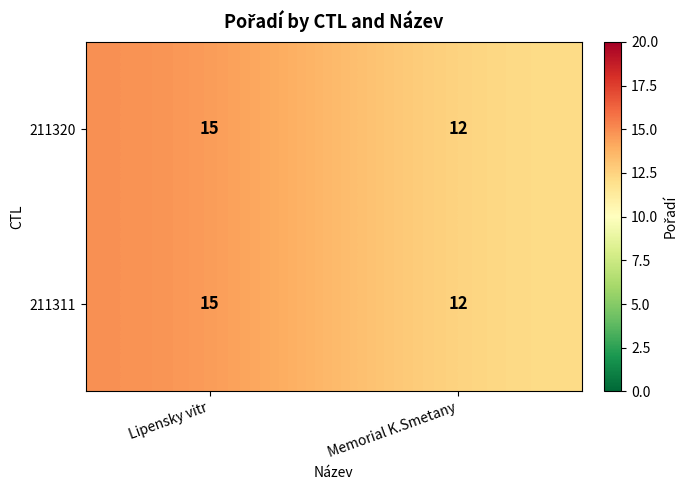

The 211320 series shows 17 at Memorial K.Smetany. True or false?

False